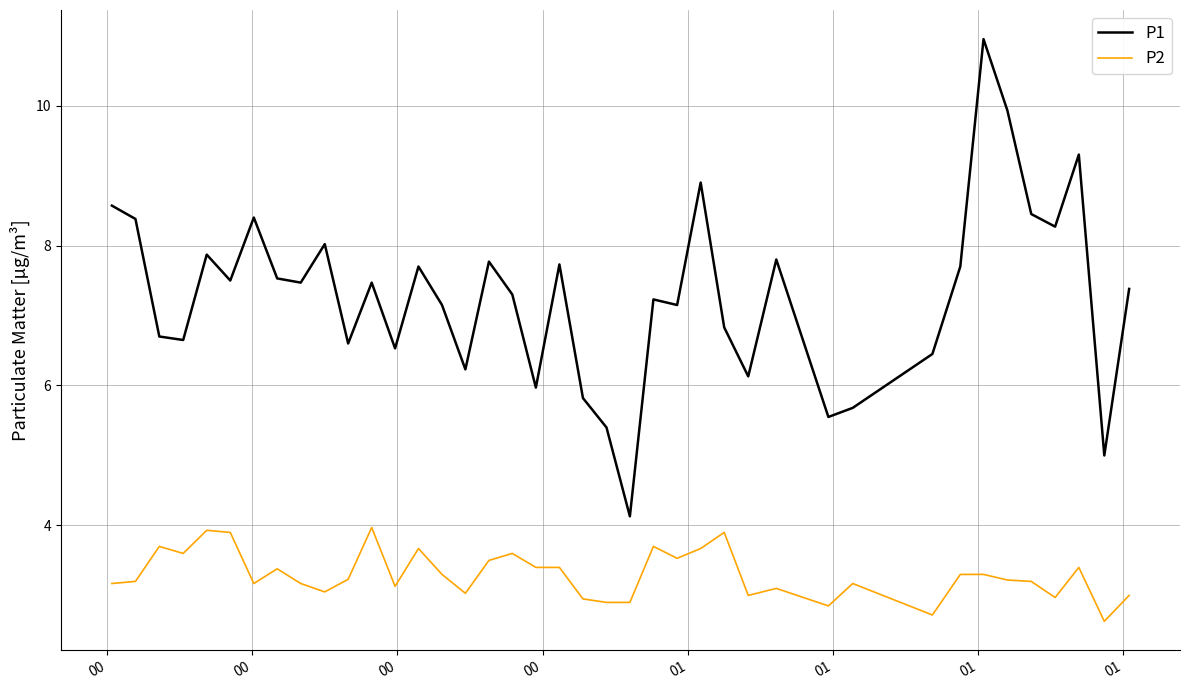

True or false: P2 and P1 cross at least once.

False